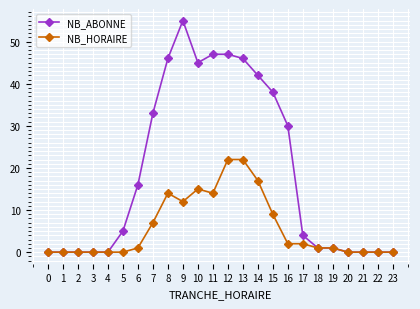

Does the chart display data point markers on the line(s)?

Yes